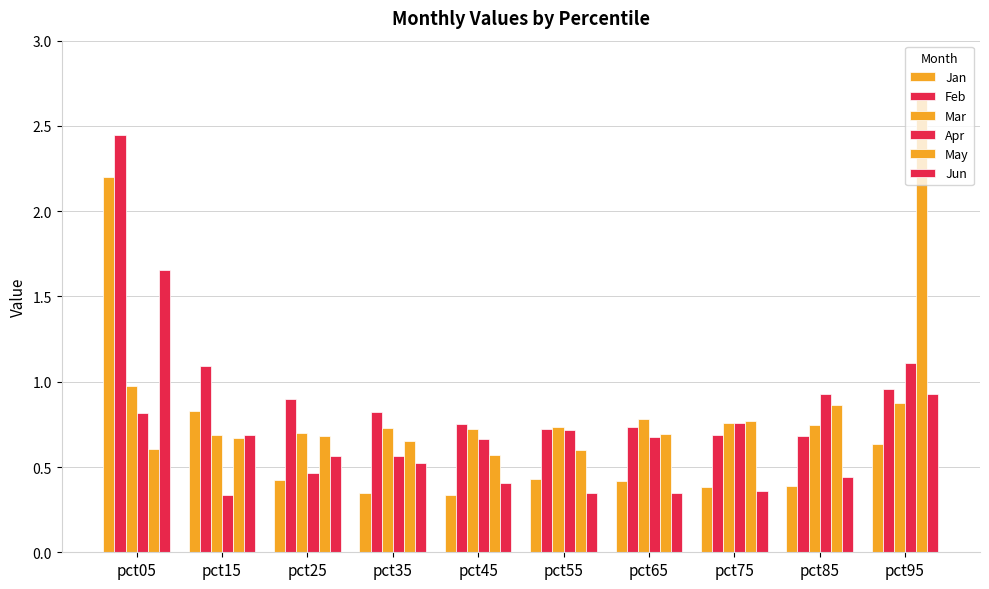

What is the difference between the Feb values at pct25 and pct15?

0.2